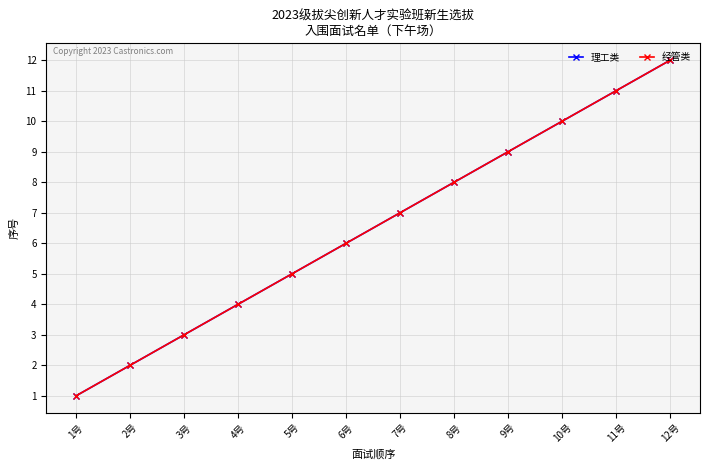

Does the chart have visible grid lines?

Yes